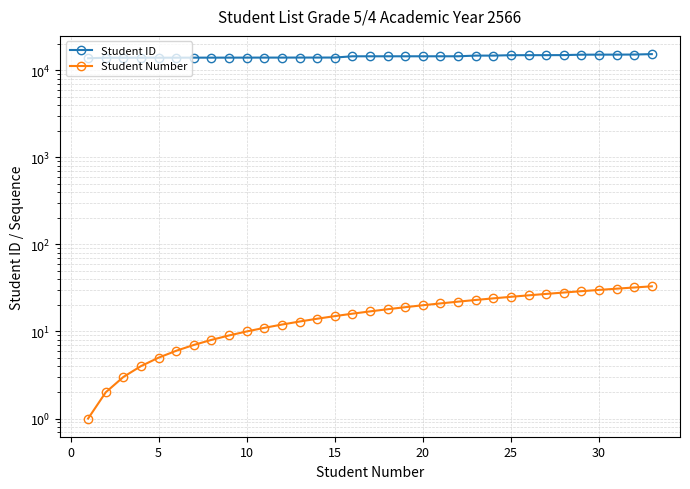

Reading right to left, extract all data points from this chart.

Student ID: 15353	15177	15148	15138	15119	14957	14934	14928	14920	14758	14756	14496	14495	14494	14492	14491	14490	14487	14020	14015	14012	14003	14002	13992	13985	13983	13982	13968	13960	13951	13950	13940	13763
Student Number: 33	32	31	30	29	28	27	26	25	24	23	22	21	20	19	18	17	16	15	14	13	12	11	10	9	8	7	6	5	4	3	2	1